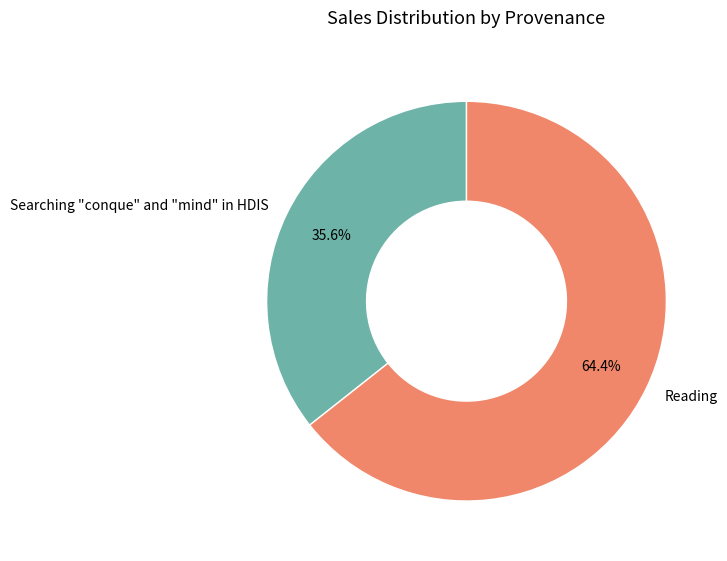

What is the ratio of the value at Reading to the value at Searching "conque" and "mind" in HDIS?

1.8